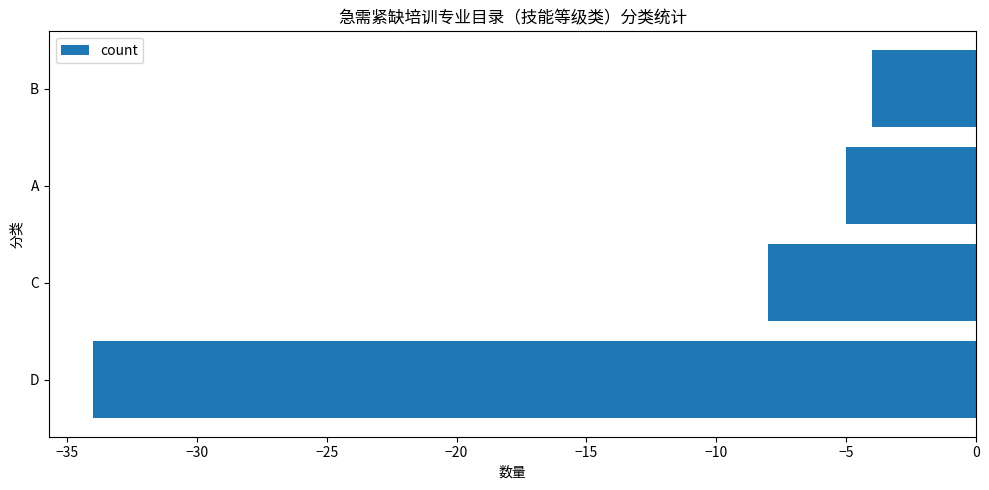

What is the smallest value displayed?

-34